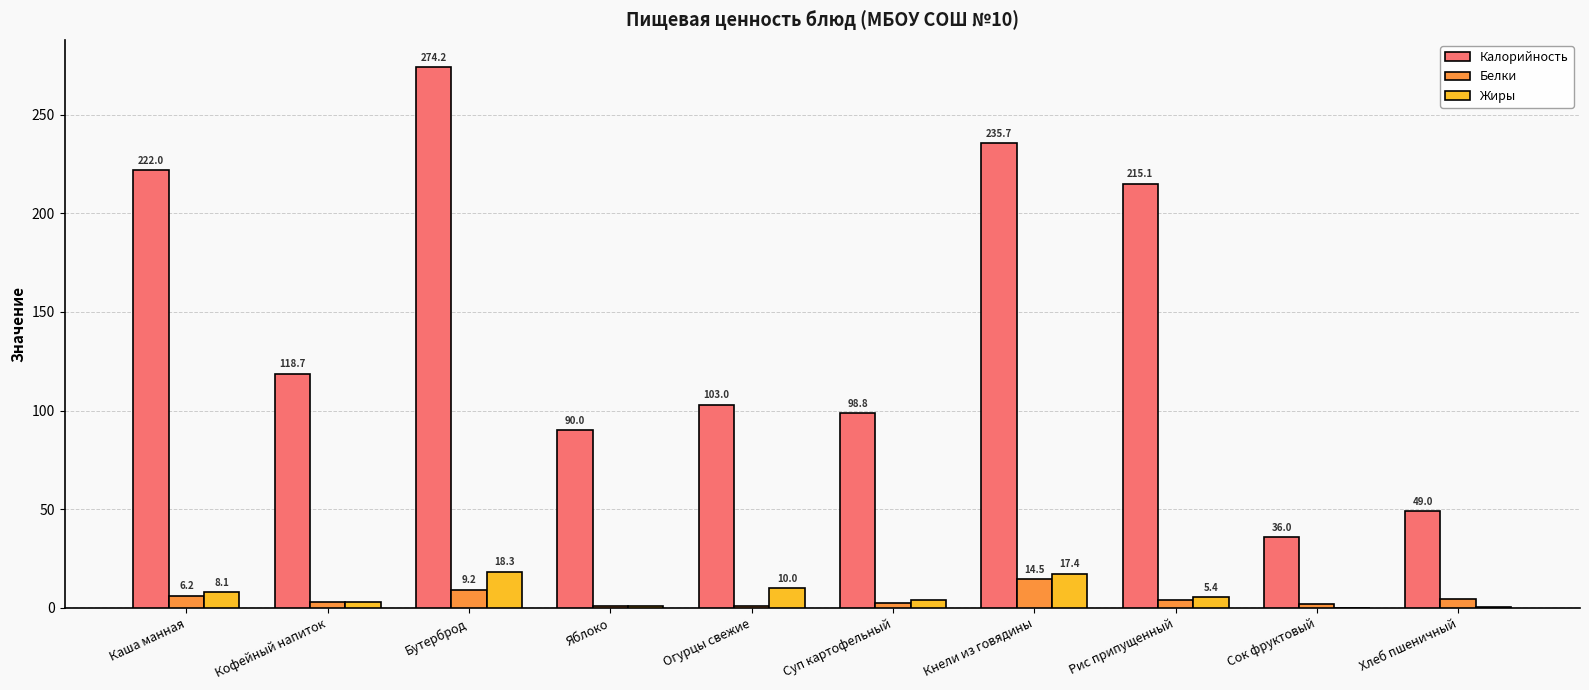

Which series has the largest total across all categories?

Калорийность